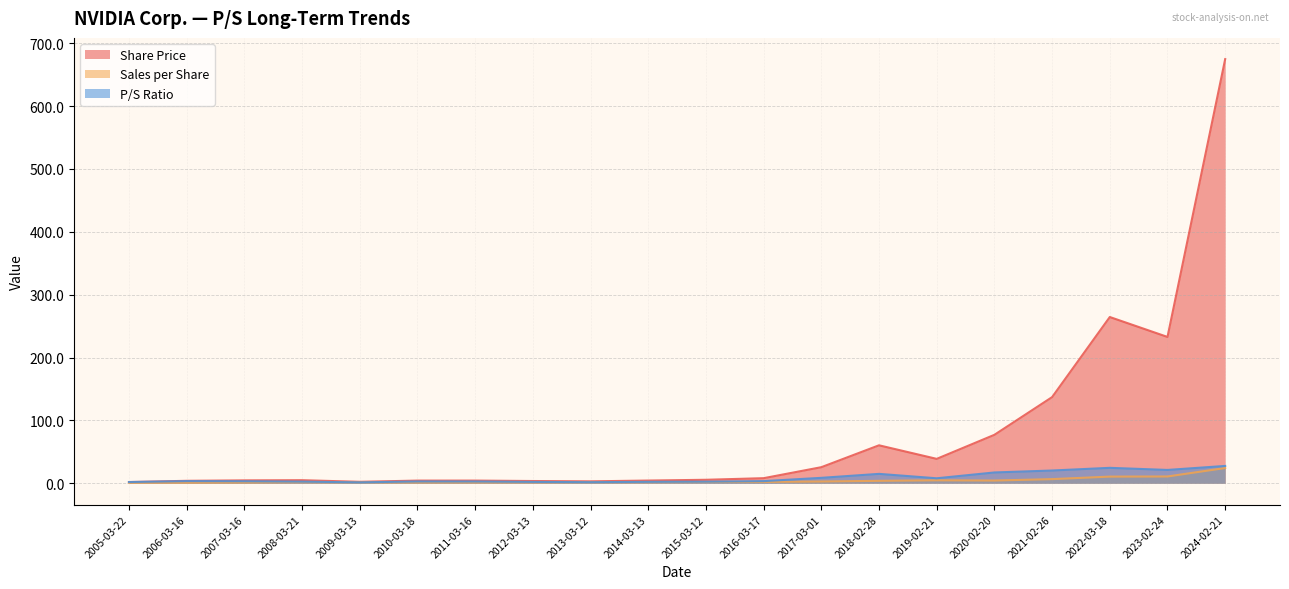

True or false: P/S Ratio has a value of 2.3 at 2007-03-16.

False